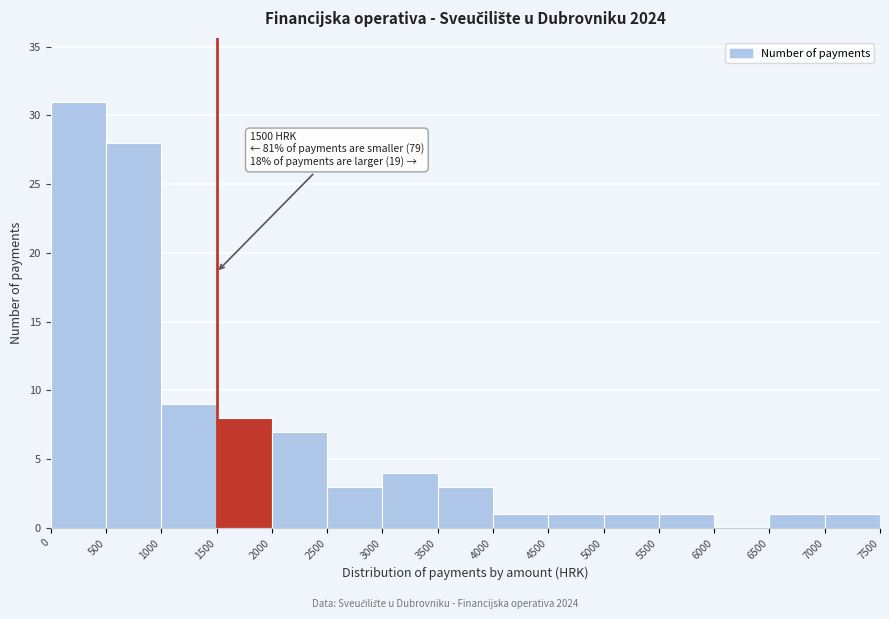

Over which range of the x-axis is the bar tallest?

0 to 500